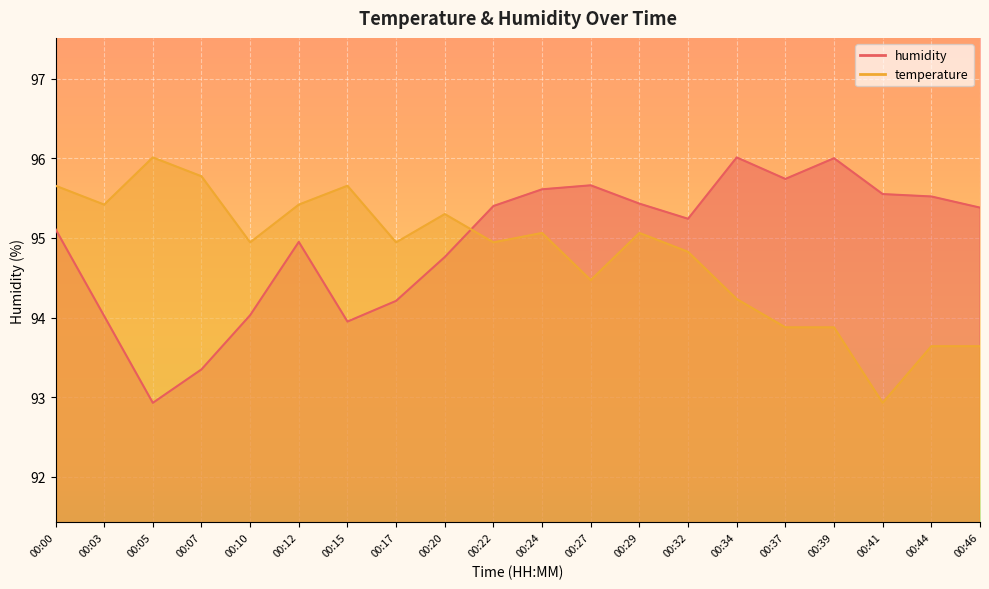

What is the difference between the maximum and second lowest values in the temperature series?

2.4